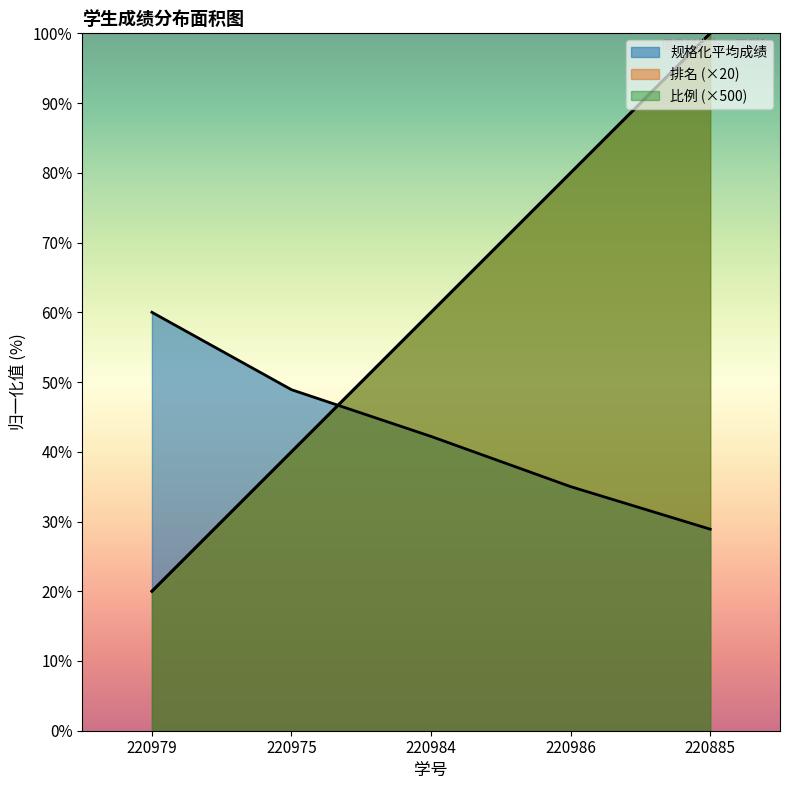

Count the number of categories in the chart.

5